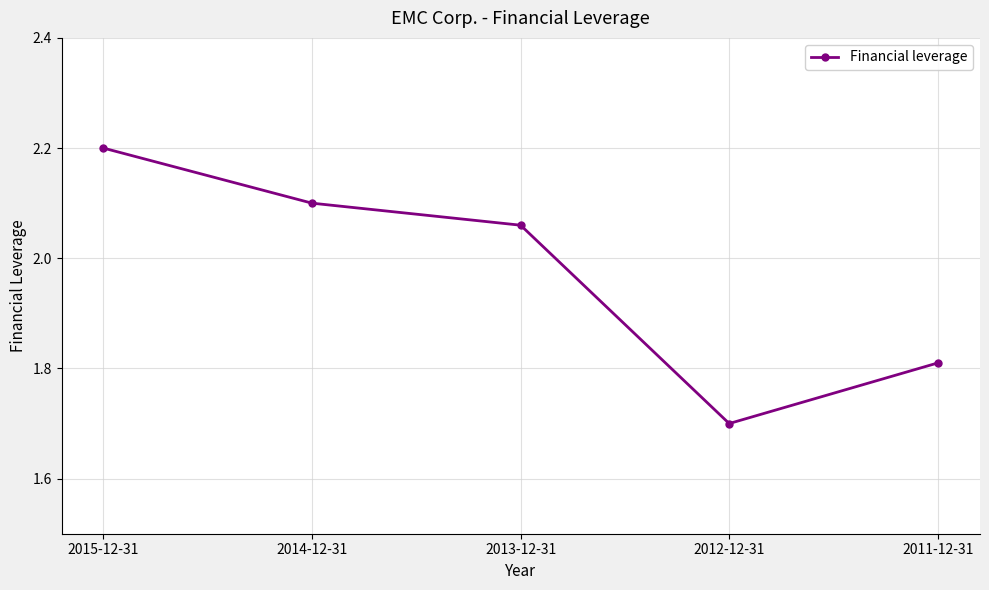

At which label is the value closest to 1?

2012-12-31